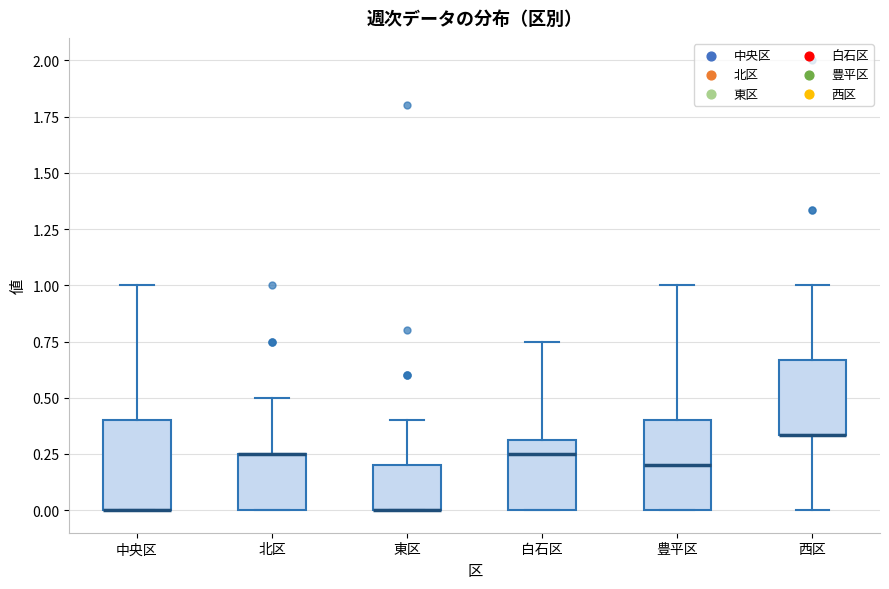

Reading left to right, read every box against the y-axis: the position of its median line, the range the box covers, and the ends of its whiskers. The values are not printed on the chart, so give them approximately, as read against the axis.

中央区: median 0.00 (drawn on the box's lower edge), box 0.00 to 0.40, whiskers 0.00 to 1.00
北区: median 0.25 (drawn on the box's upper edge), box 0.00 to 0.25, whiskers 0.00 to 0.50
東区: median 0.00 (drawn on the box's lower edge), box 0.00 to 0.20, whiskers 0.00 to 0.40
白石区: median 0.25, box 0.00 to 0.30, whiskers 0.00 to 0.75
豊平区: median 0.20, box 0.00 to 0.40, whiskers 0.00 to 1.00
西区: median 0.35 (drawn on the box's lower edge), box 0.35 to 0.65, whiskers 0.00 to 1.00